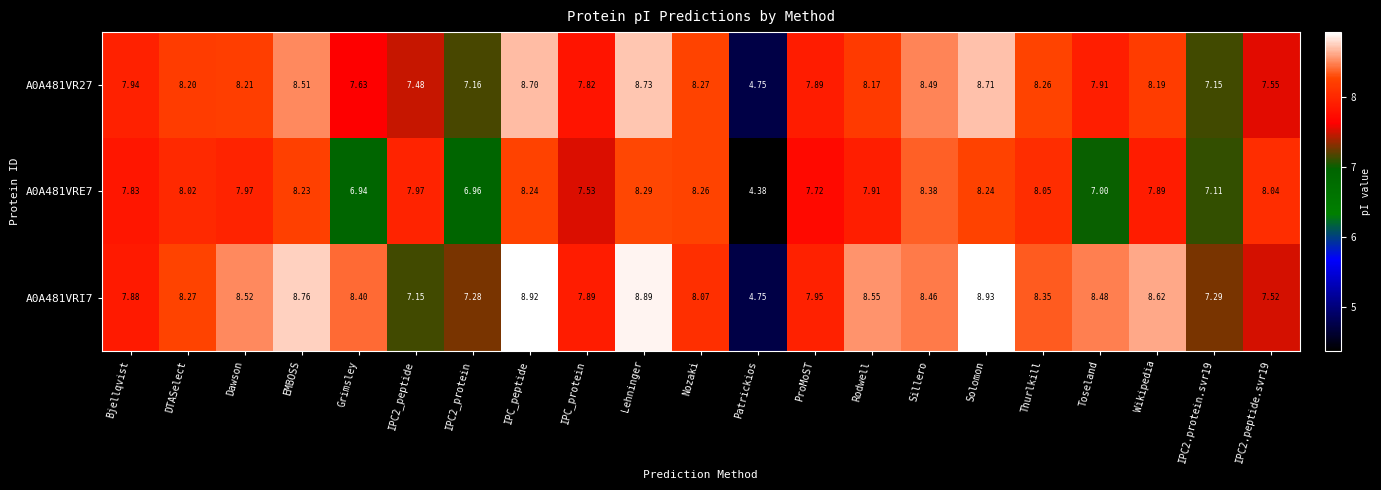

What is the minimum value shown in the chart?

4.4